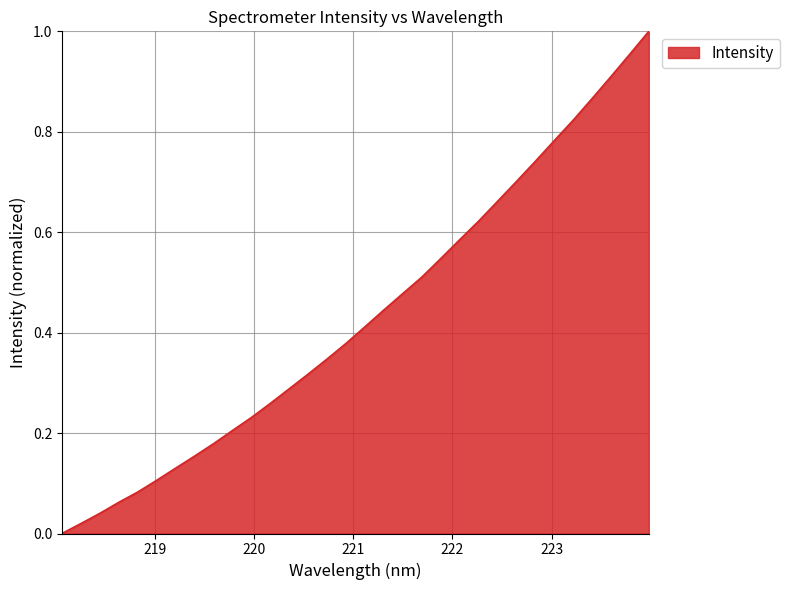

What is the value of the 29th point from the left?

0.9